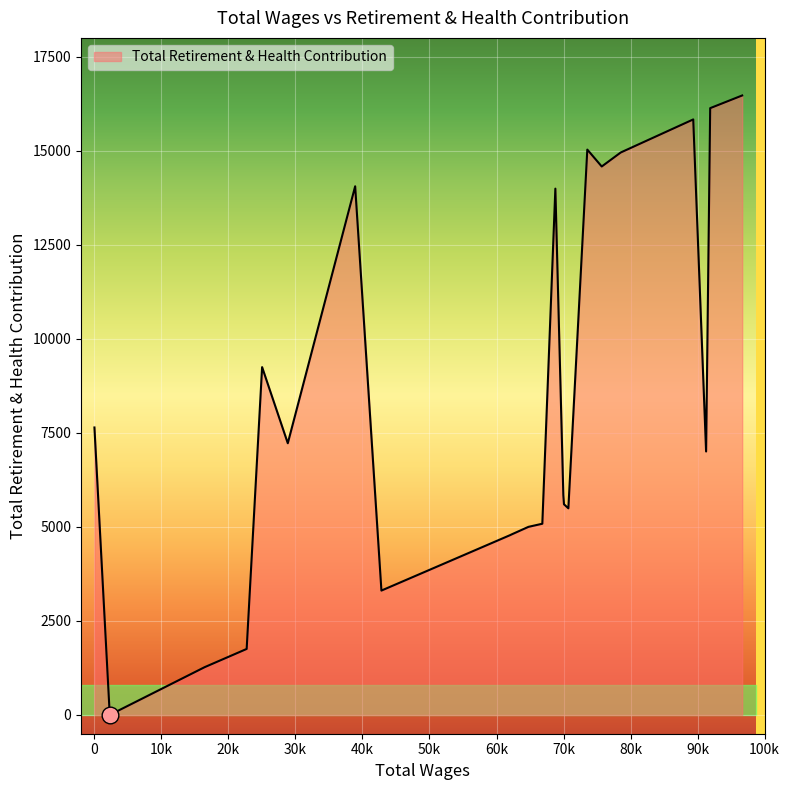

True or false: the data has more than 2 interior local peaks.

True